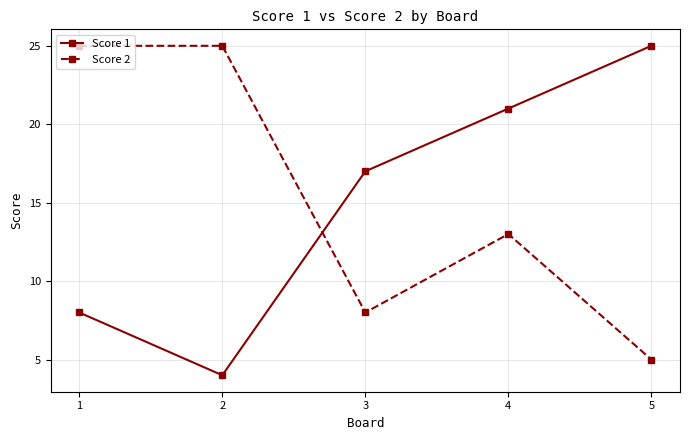

Count the Score 2 values in the range 8 to 25.

4